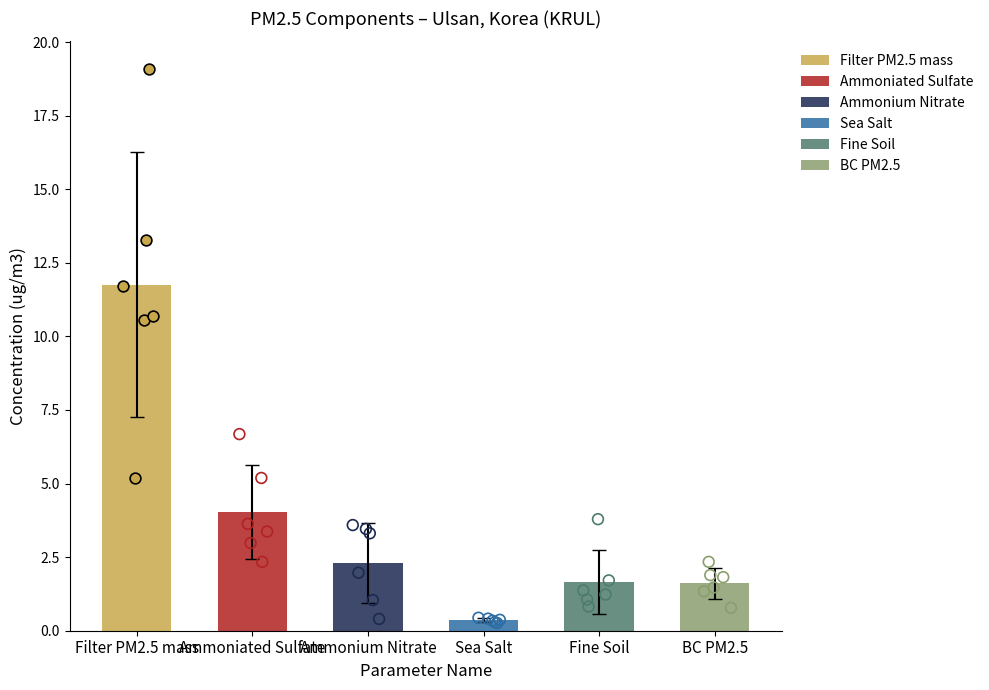

What are all the series names shown in the legend?

Filter PM2.5 mass, Ammoniated Sulfate, Ammonium Nitrate, Sea Salt, Fine Soil, BC PM2.5